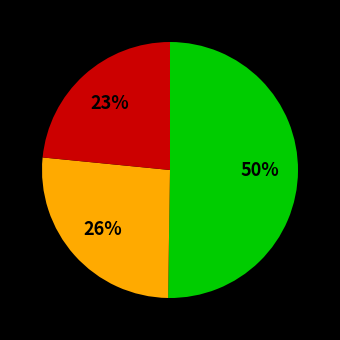

To the nearest percent, what is the average slice percentage?

33%